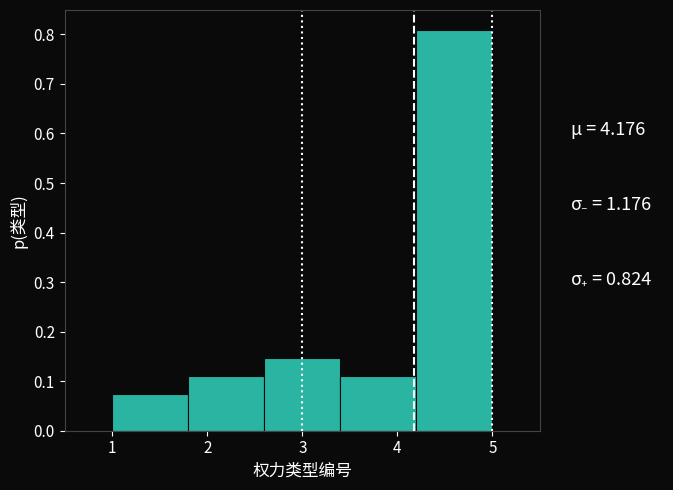

Over which range of the x-axis is the bar tallest?

4.2 to 5.0